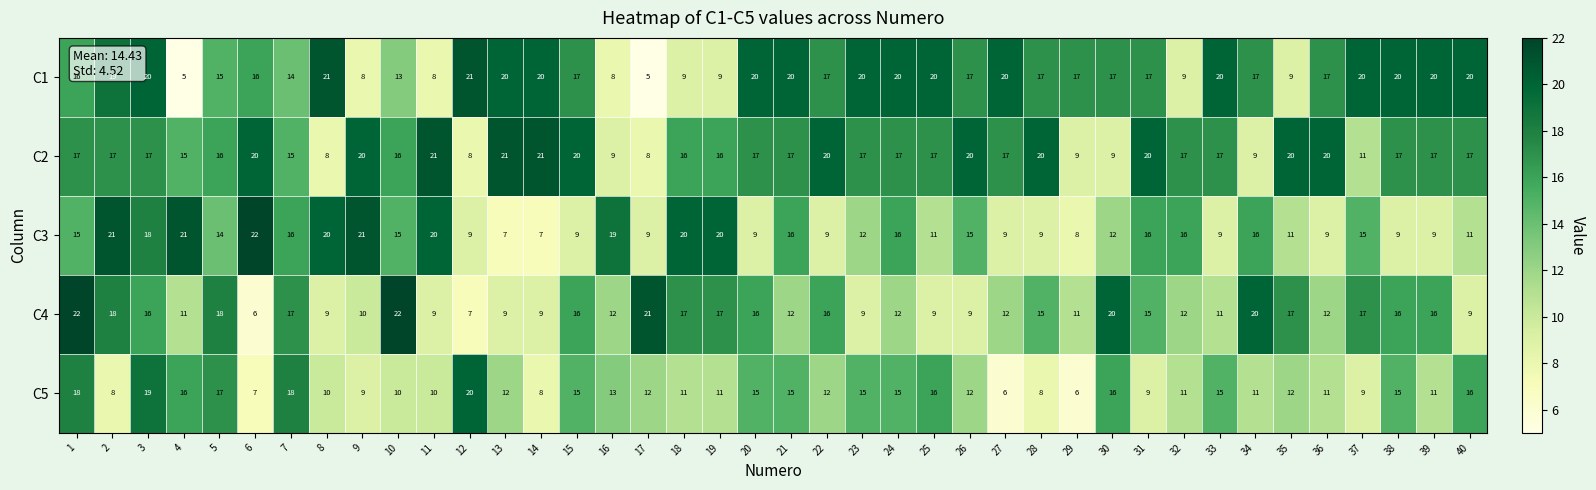

At 3, list the series in order from largest to smallest.

C1, C5, C3, C2, C4